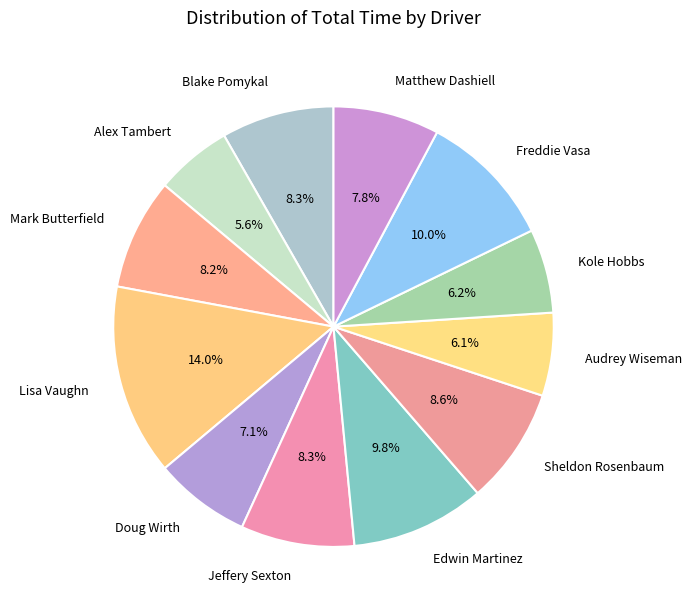

Between Doug Wirth and Blake Pomykal, which is larger?

Blake Pomykal